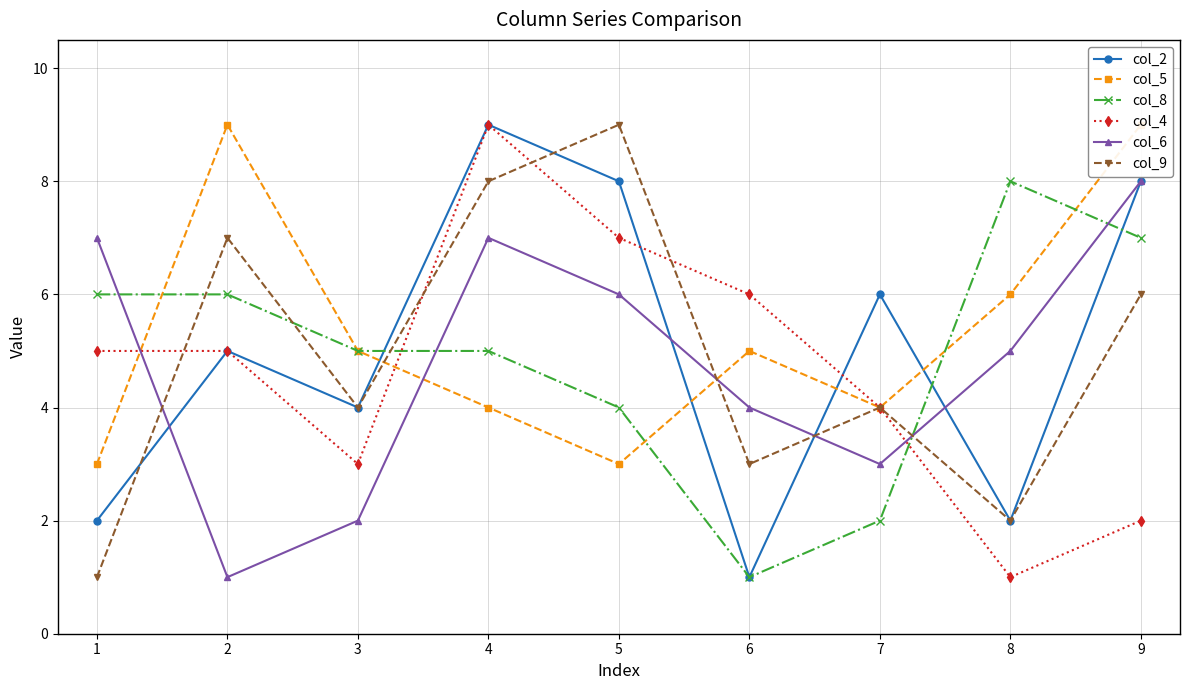

Is it true that col_9 equals 4 at 7?

True